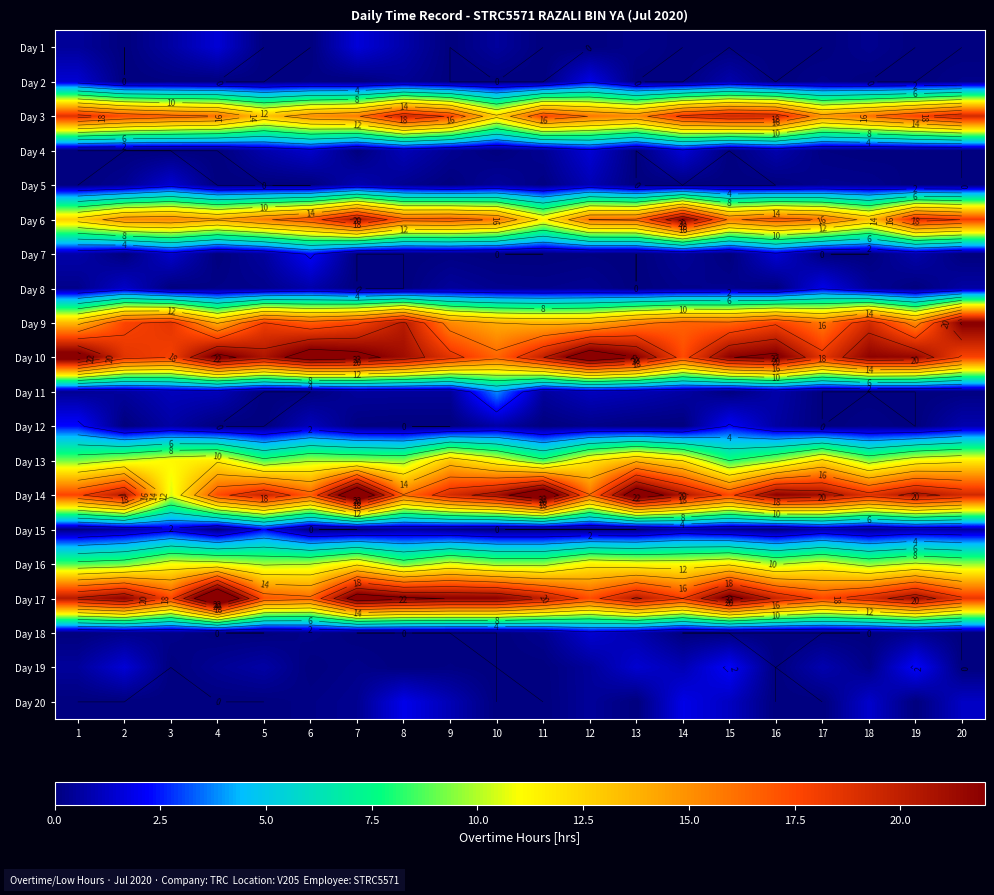

What is the difference between the highest and lowest values at 9?

21.9